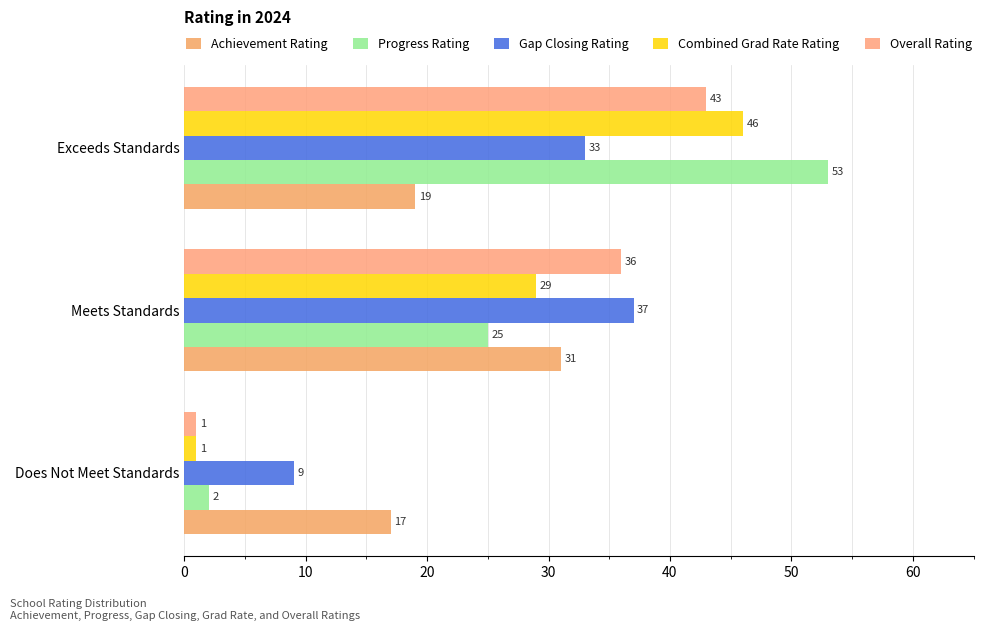

How many series are shown in this chart?

5